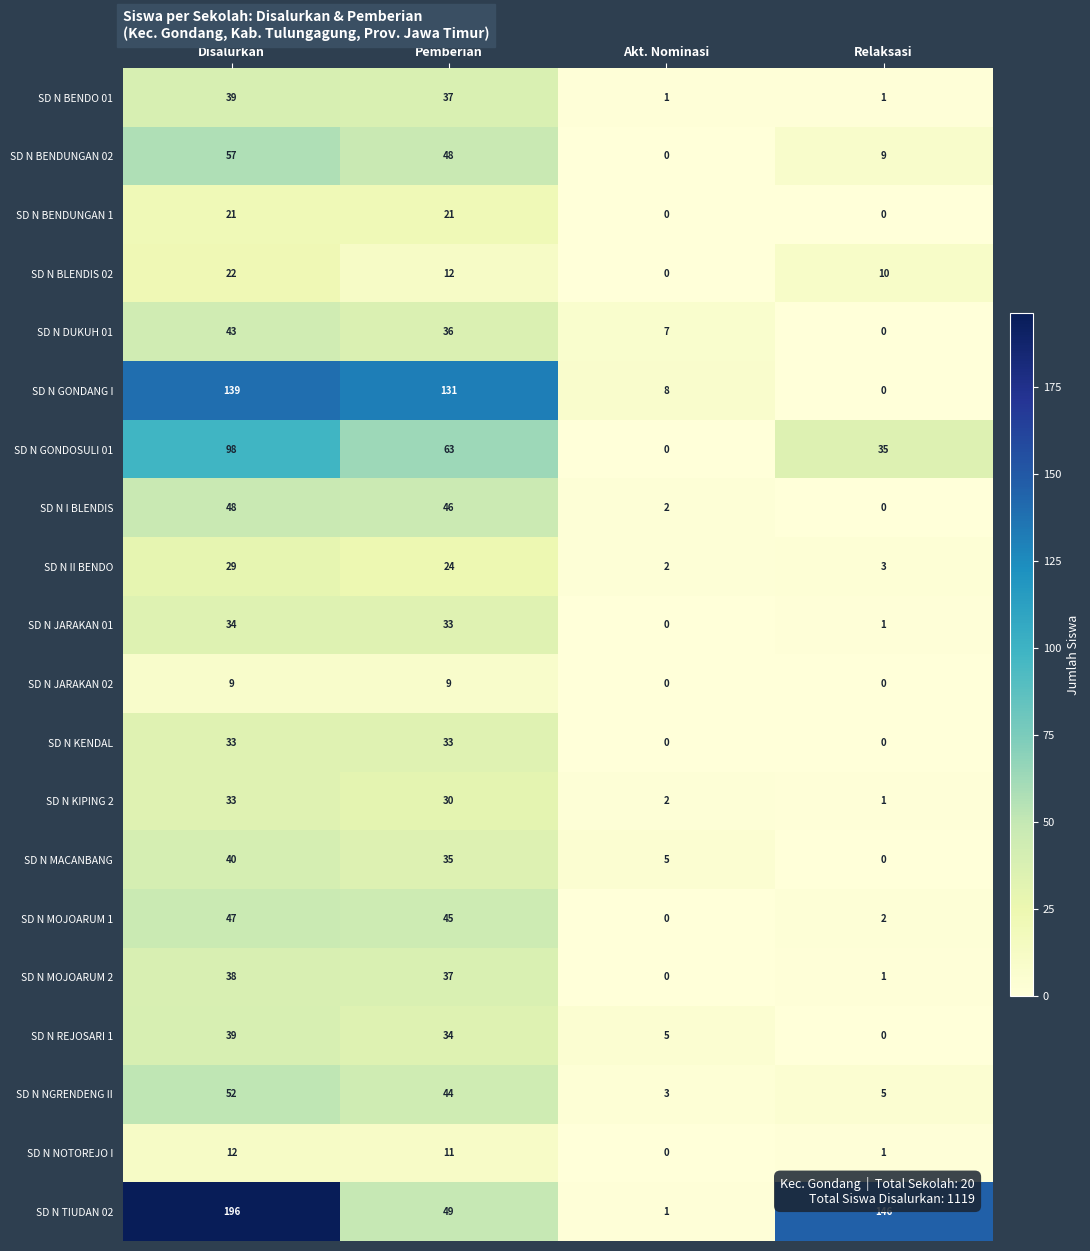

How many series are shown in this chart?

20